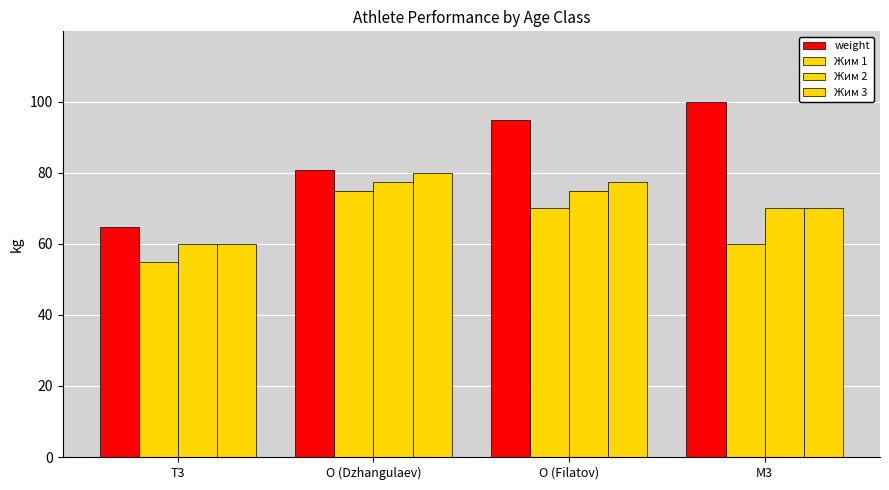

True or false: Жим 2 has a value of 39.5 at T3.

False